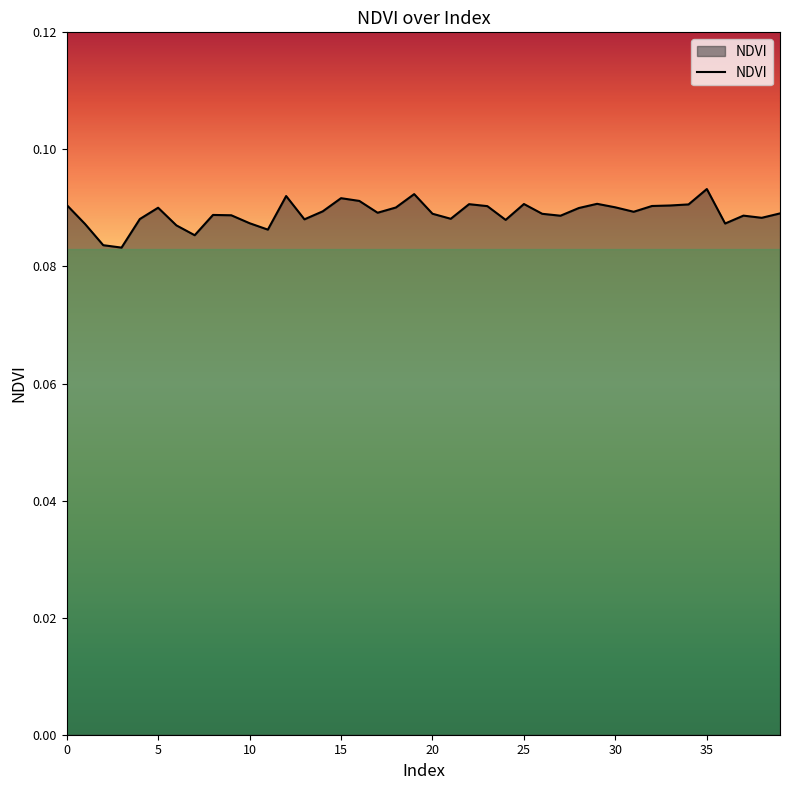

What is the label of the 10th point from the right?

30